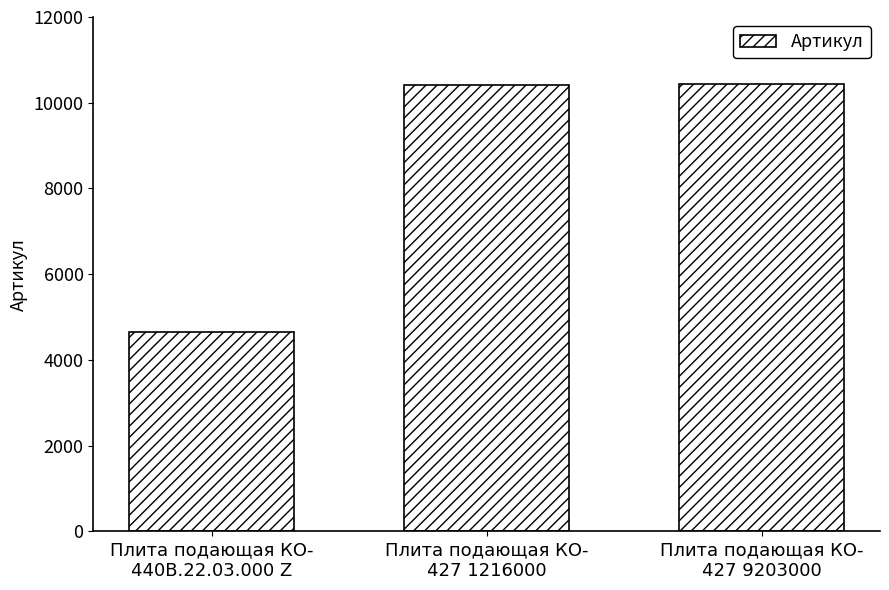

Which label corresponds to the smallest value in the chart?

Плита подающая КО-
440В.22.03.000 Z